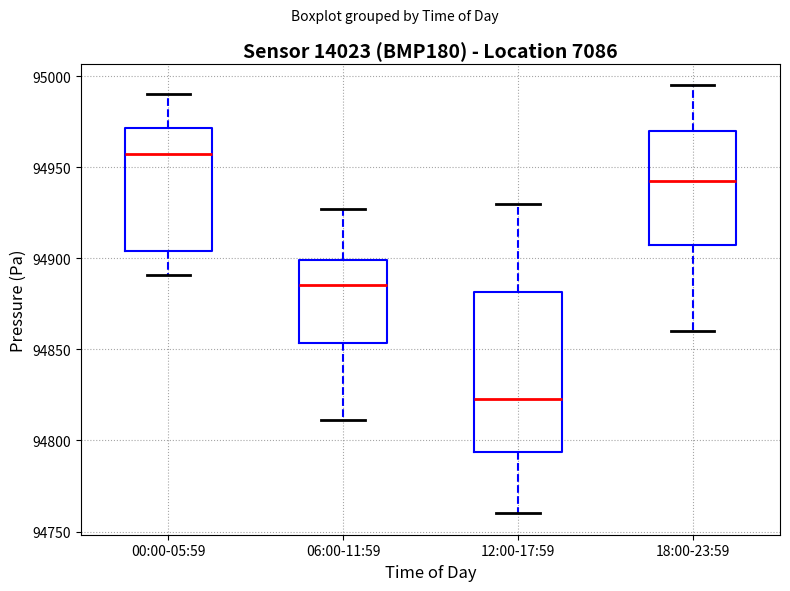

Reading left to right, read every box against the y-axis: the position of its median line, the range the box covers, and the ends of its whiskers. The values are not printed on the chart, so give them approximately, as read against the axis.

00:00-05:59: median 94955, box 94905 to 94970, whiskers 94890 to 94990
06:00-11:59: median 94885, box 94855 to 94900, whiskers 94810 to 94925
12:00-17:59: median 94825, box 94795 to 94880, whiskers 94760 to 94930
18:00-23:59: median 94945, box 94910 to 94970, whiskers 94860 to 94995